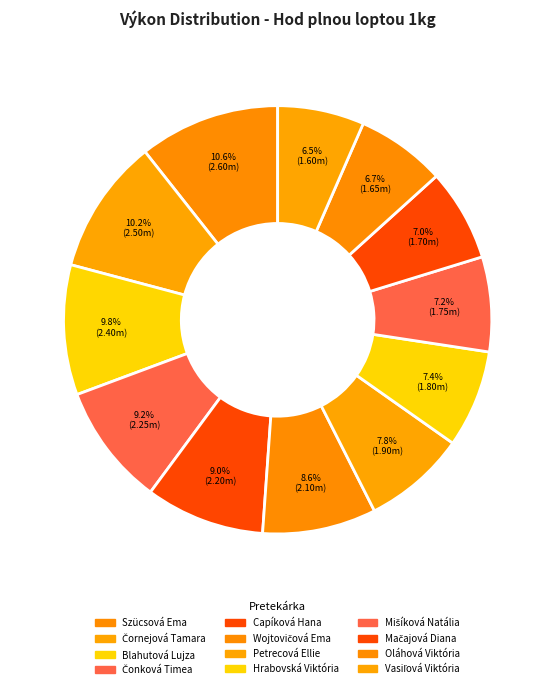

How many segments does this pie chart have?

12